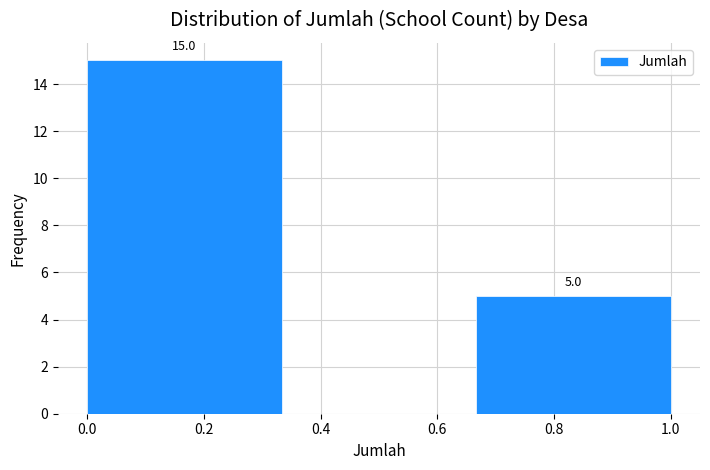

Over which range of the x-axis is the bar tallest?

0.00 to 0.34